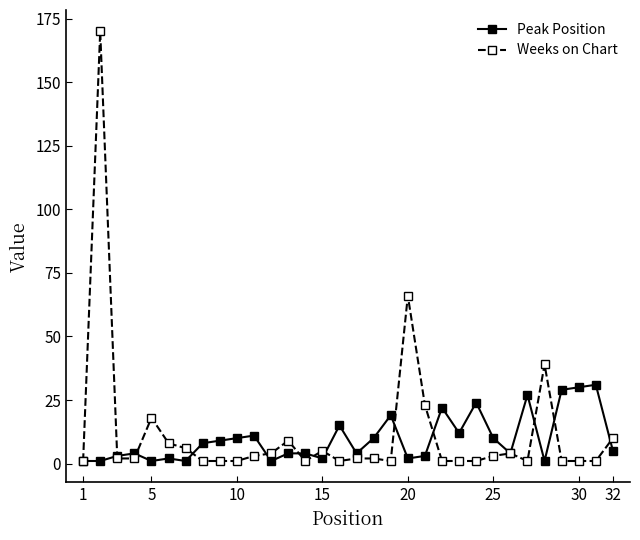

True or false: Weeks on Chart has more than 2 interior local peaks.

True